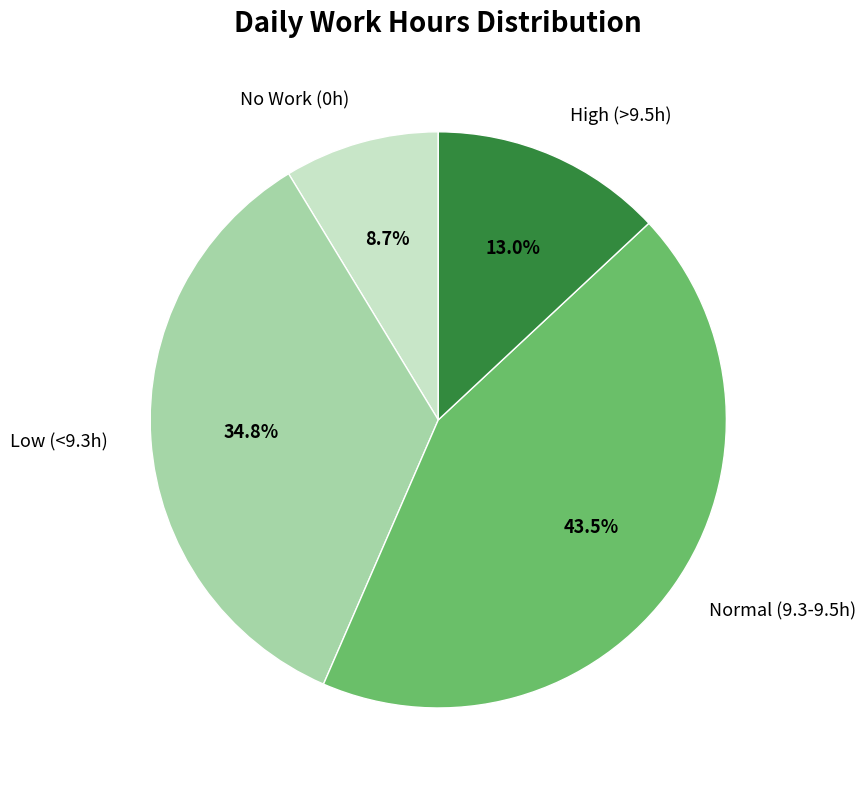

Which slice is the largest?

Normal (9.3-9.5h)